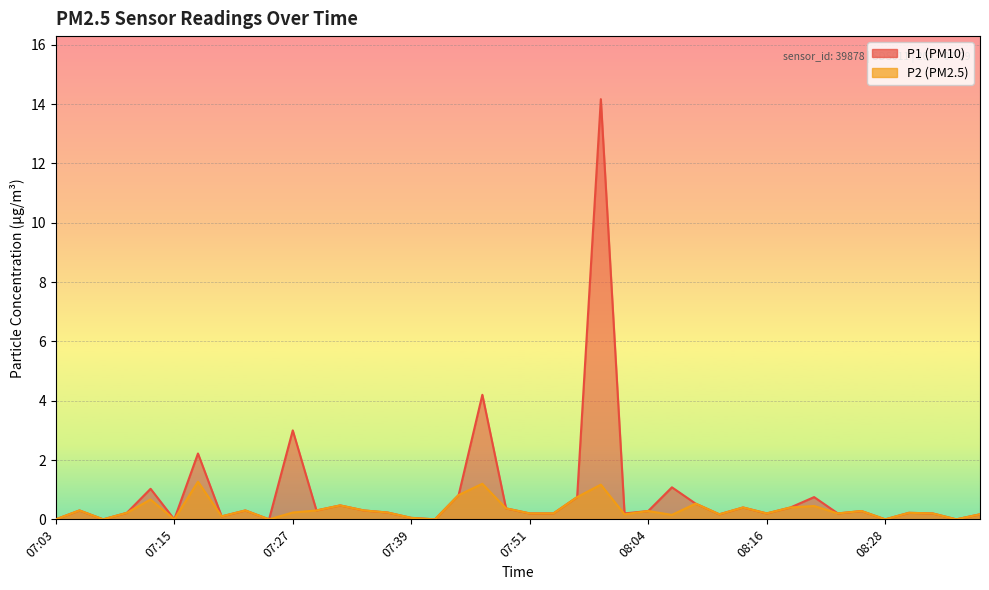

What is the average value of the P1 series?

0.9